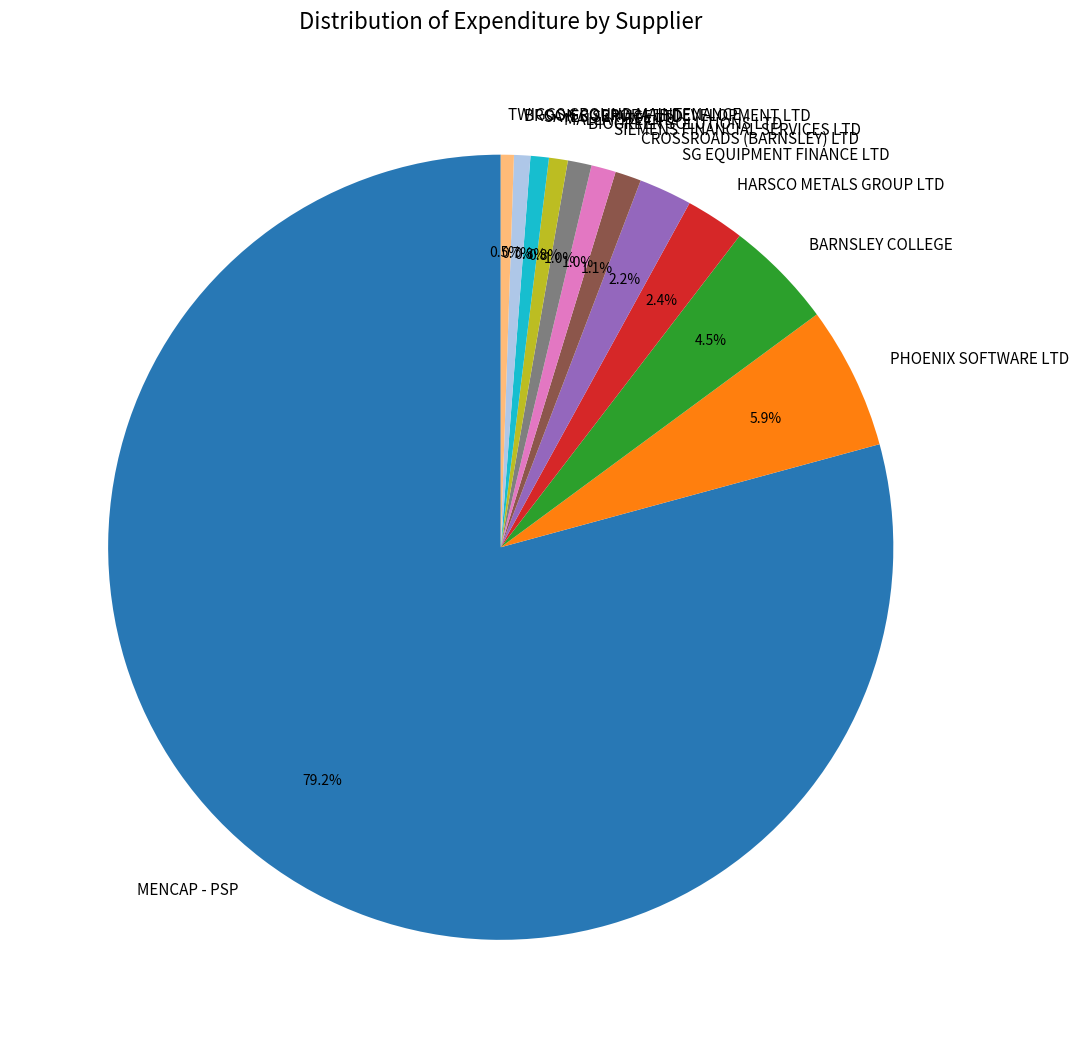

To the nearest percent, what is the combined percentage of SG EQUIPMENT FINANCE LTD and SIEMENS FINANCIAL SERVICES LTD?

3%